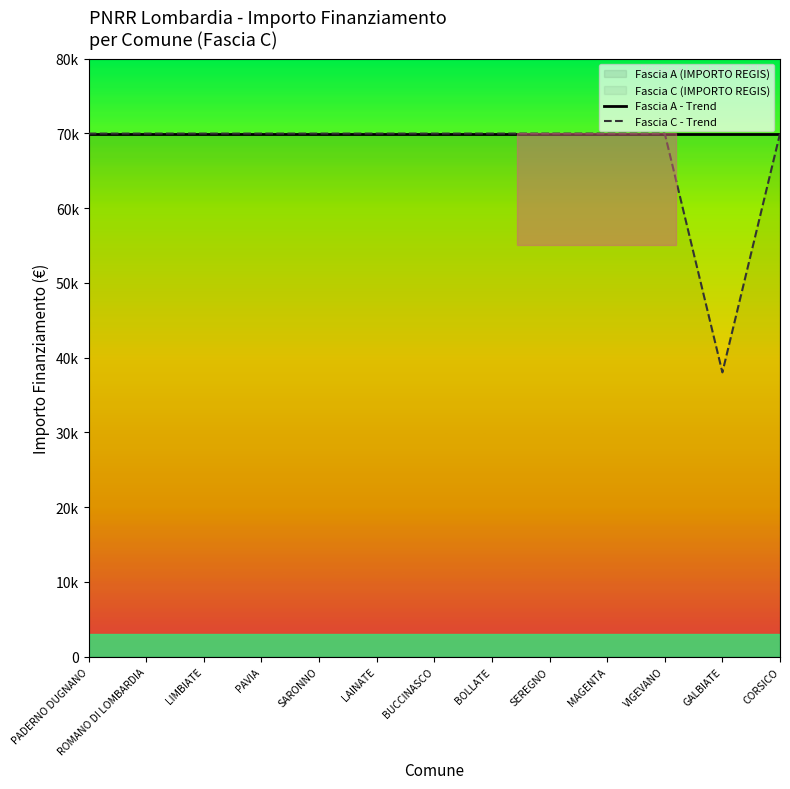

Which series has the widest spread of values?

Fascia C - Trend